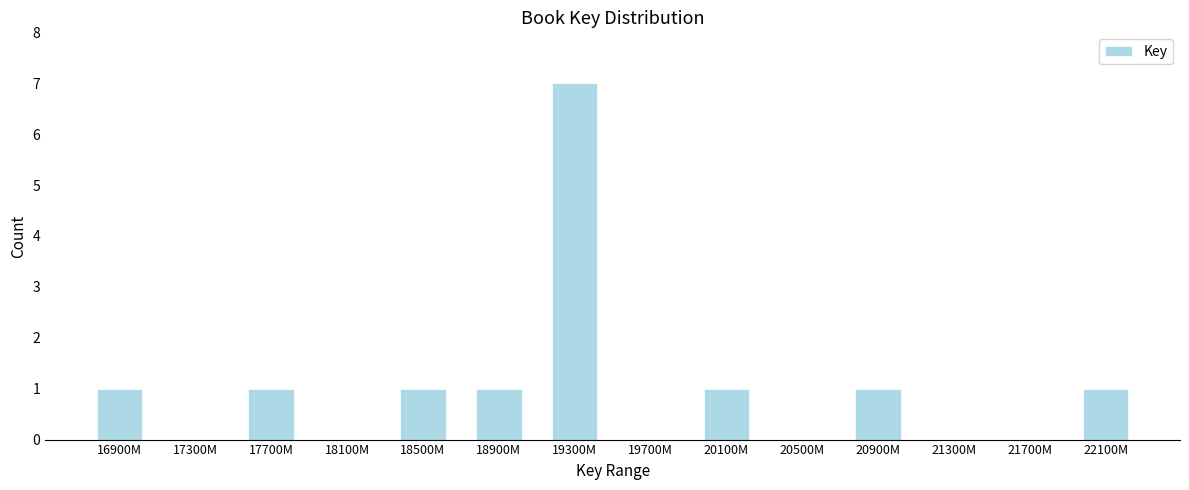

Reading right to left, what are all the values shown in this chart?

22100M=1	21700M=0	21300M=0	20900M=1	20500M=0	20100M=1	19700M=0	19300M=7	18900M=1	18500M=1	18100M=0	17700M=1	17300M=0	16900M=1